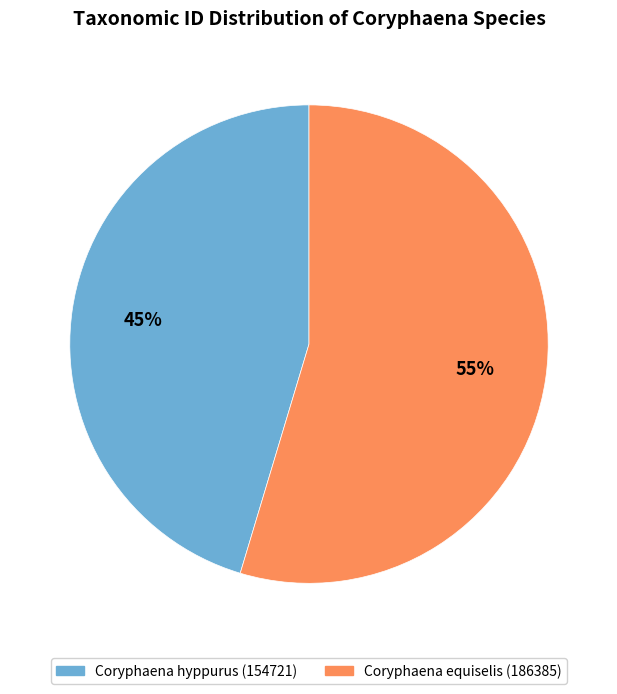

What is the ratio of the value at Coryphaena hyppurus (154721) to the value at Coryphaena equiselis (186385)?

0.8